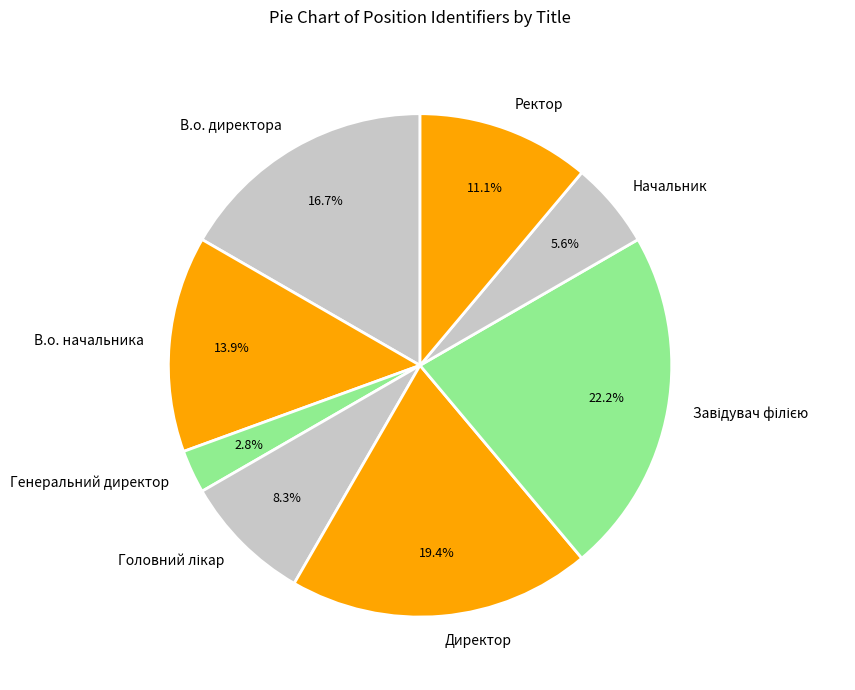

How much of the chart is everything except Ректор?

88.9%